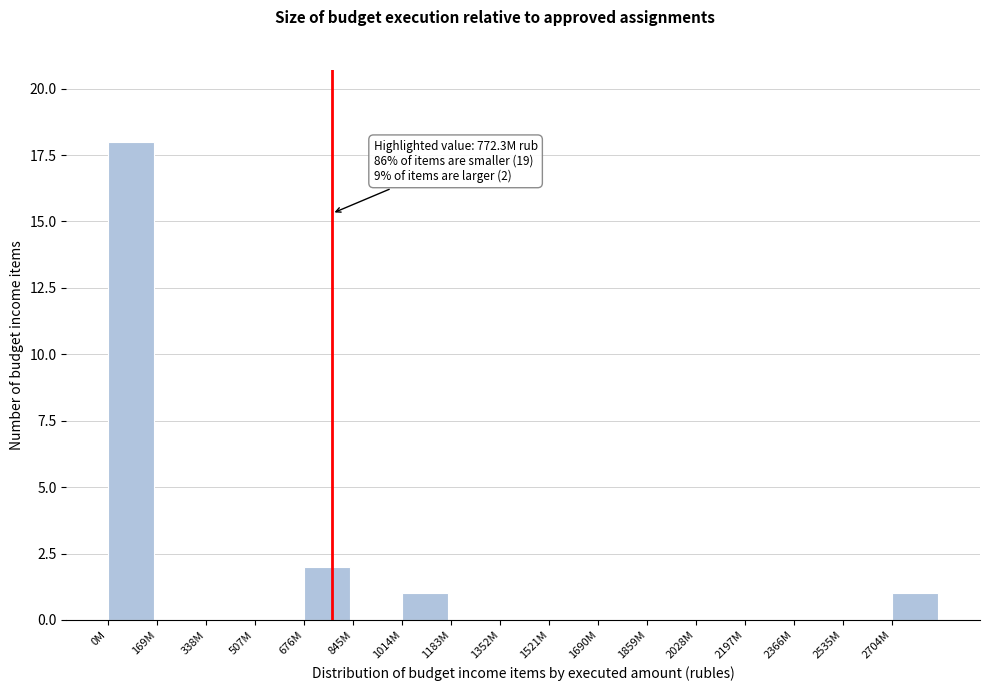

Reading right to left, list all the values displayed in this chart.

2704M=1	2535M=0	2366M=0	2197M=0	2028M=0	1859M=0	1690M=0	1521M=0	1352M=0	1183M=0	1014M=1	845M=0	676M=2	507M=0	338M=0	169M=0	0M=18